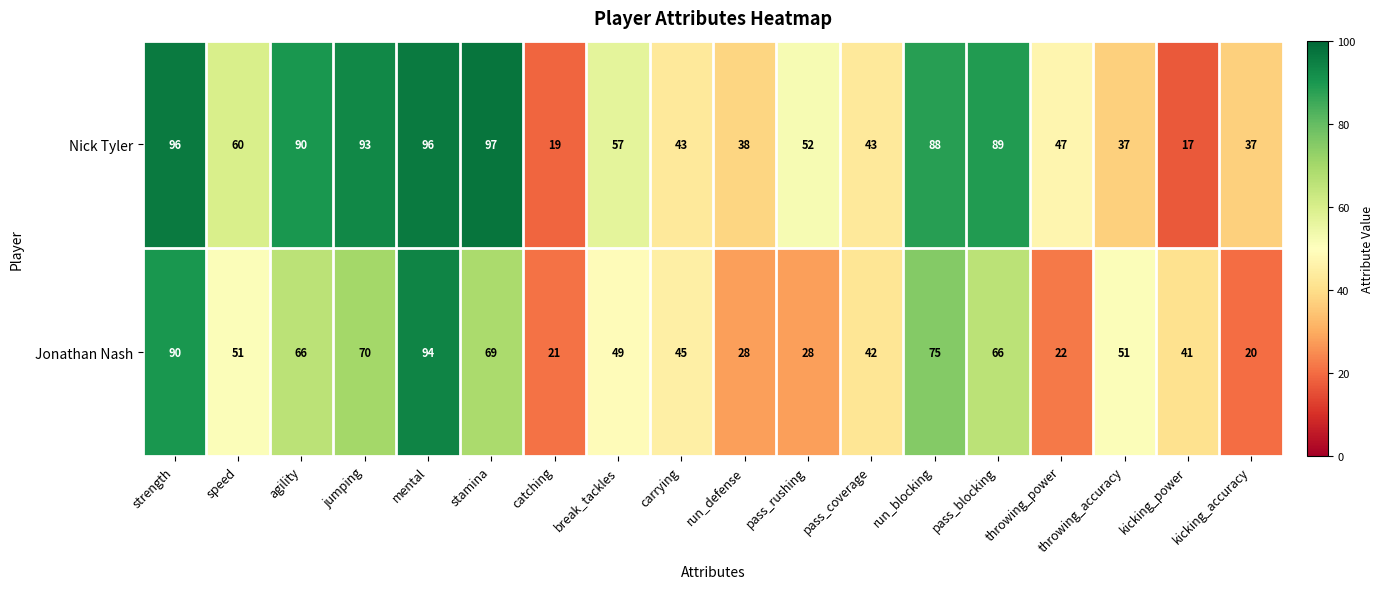

Which series changed the most between break_tackles and carrying?

Nick Tyler